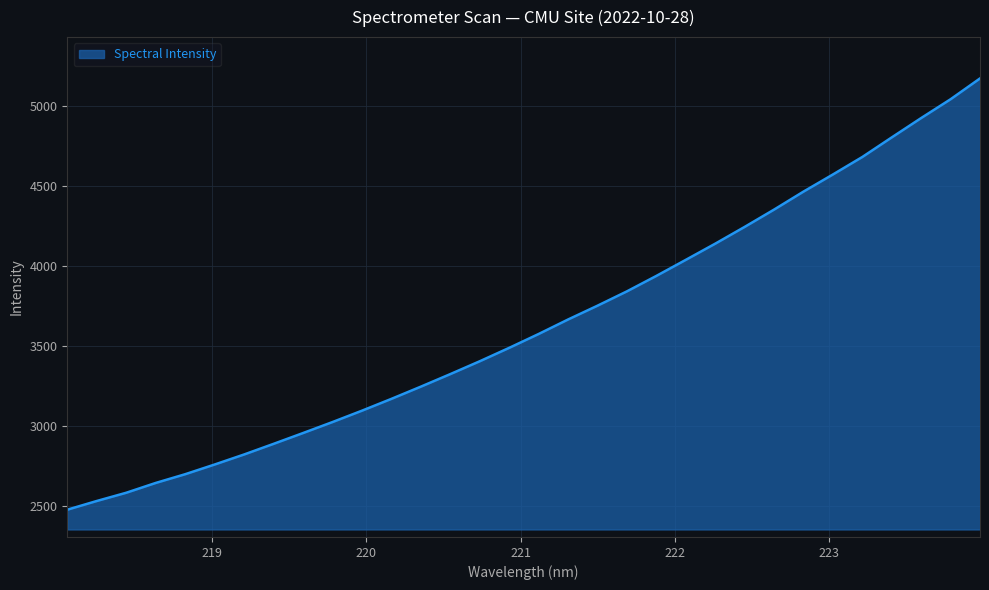

What is the difference between the second highest and second lowest values?

2514.6